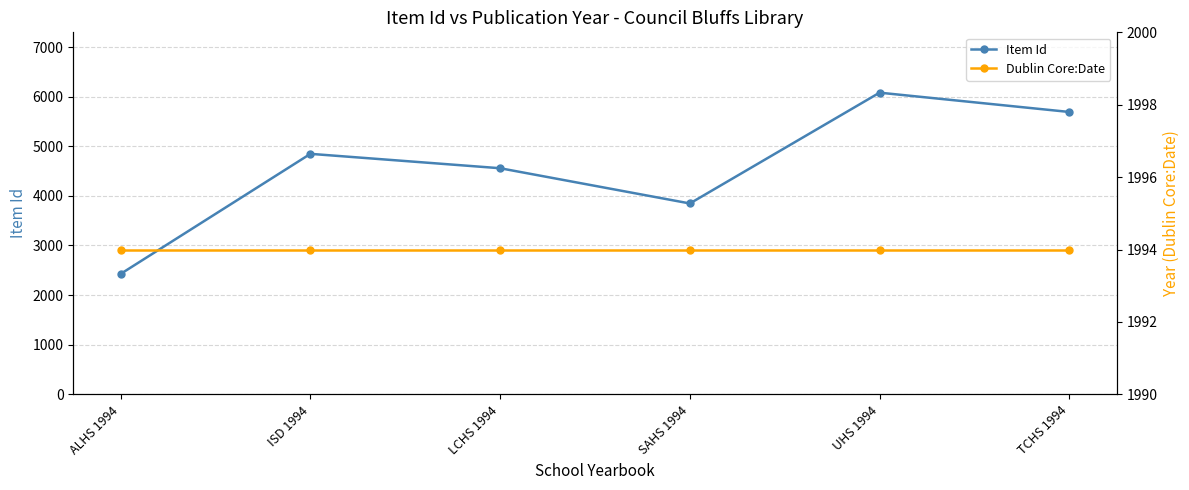

At how many categories does at least one series exceed 2757?

5